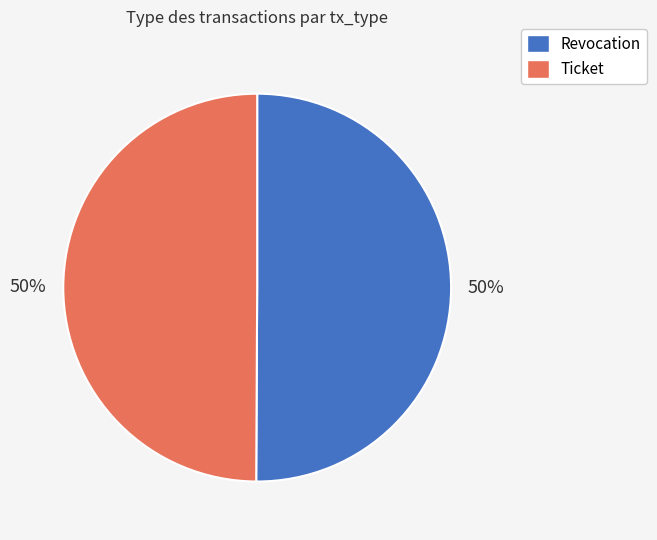

Do Revocation and Ticket together represent more than half of the pie?

Yes